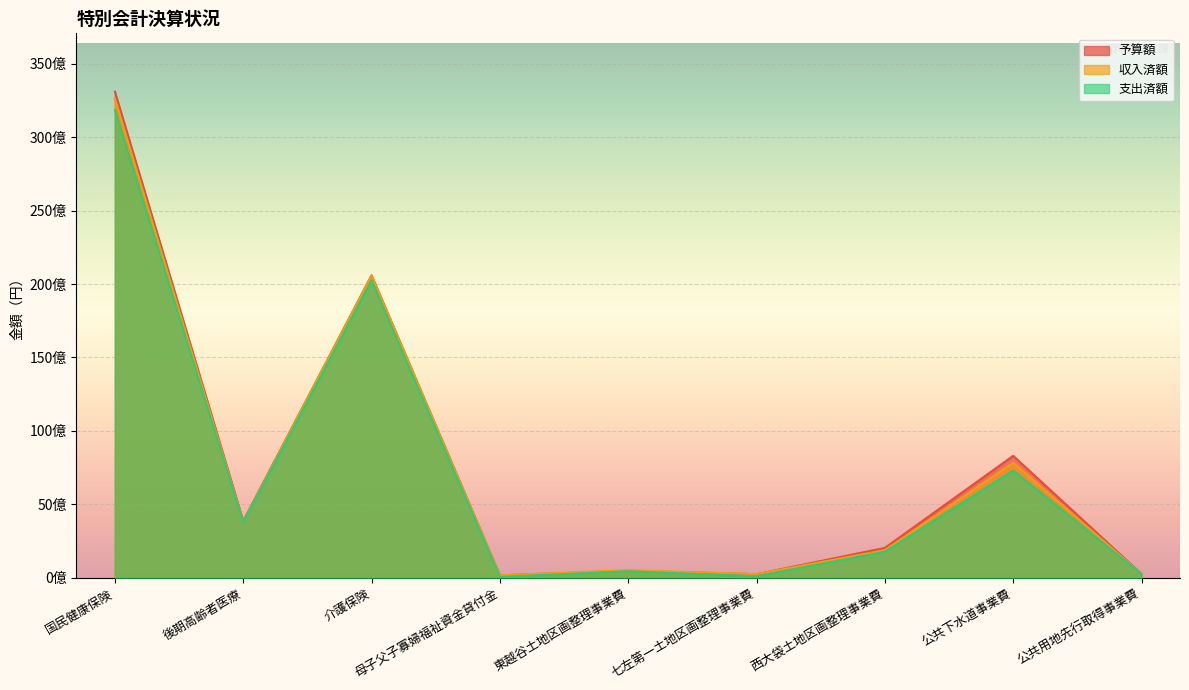

In 予算額, how many points are lower than both neighbors (excluding endpoints)?

3